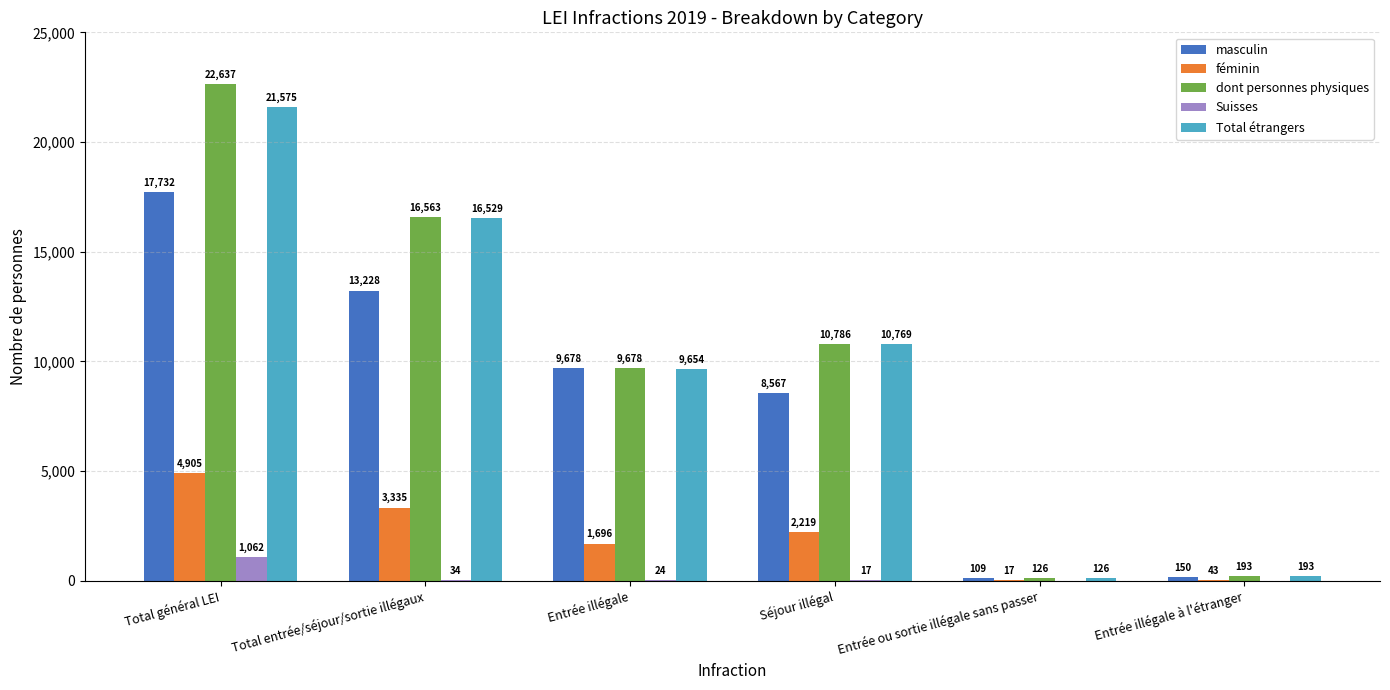

Where is féminin nearest to the value 2461?

Séjour illégal